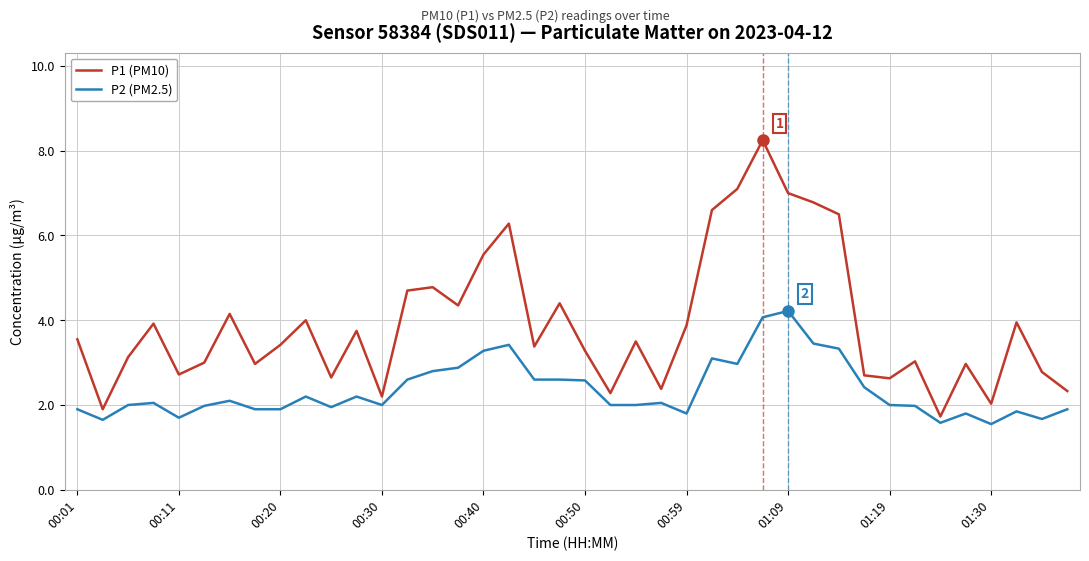

Rank the series by their average value, from highest to lowest.

P1 (PM10), P2 (PM2.5)